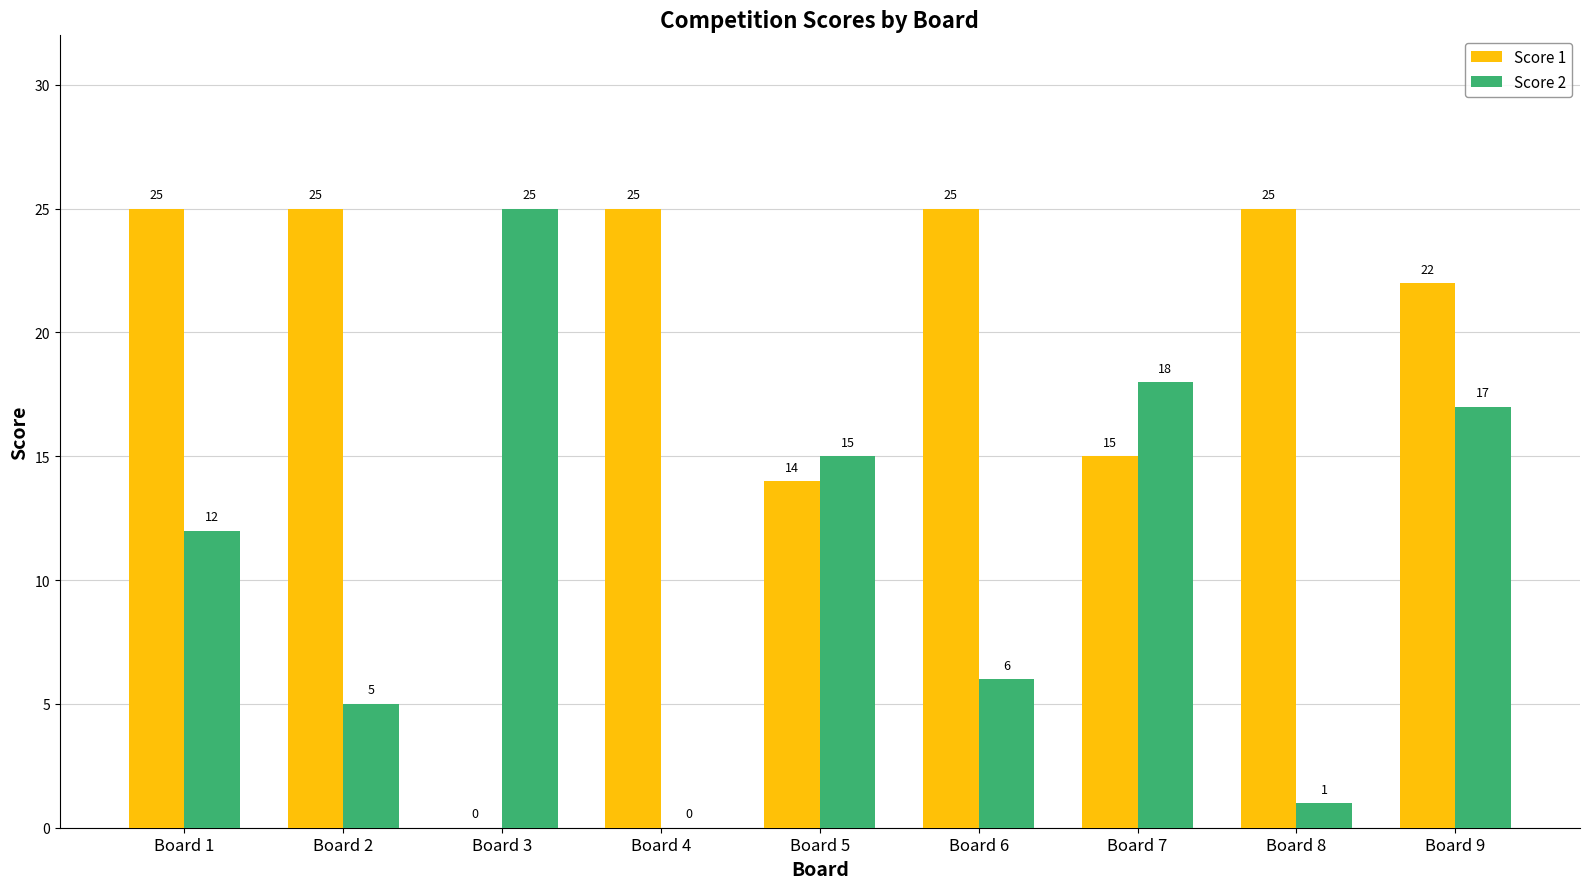

Does the chart contain stacked bars?

No